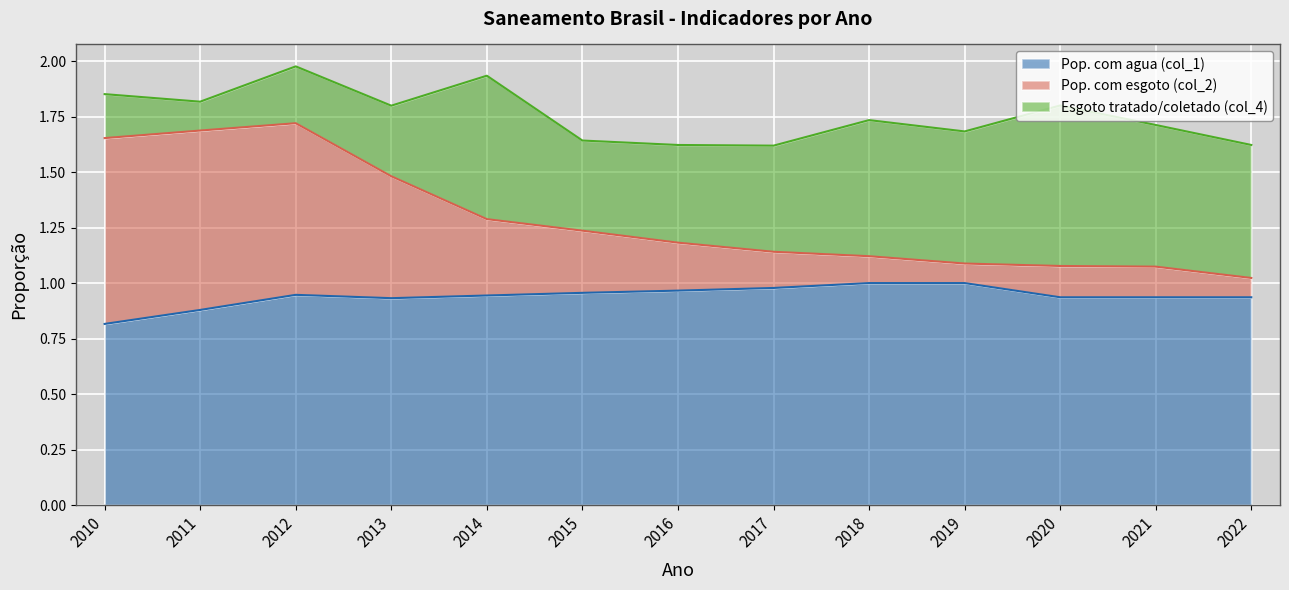

What is the total value across all series at 2020?

1.8